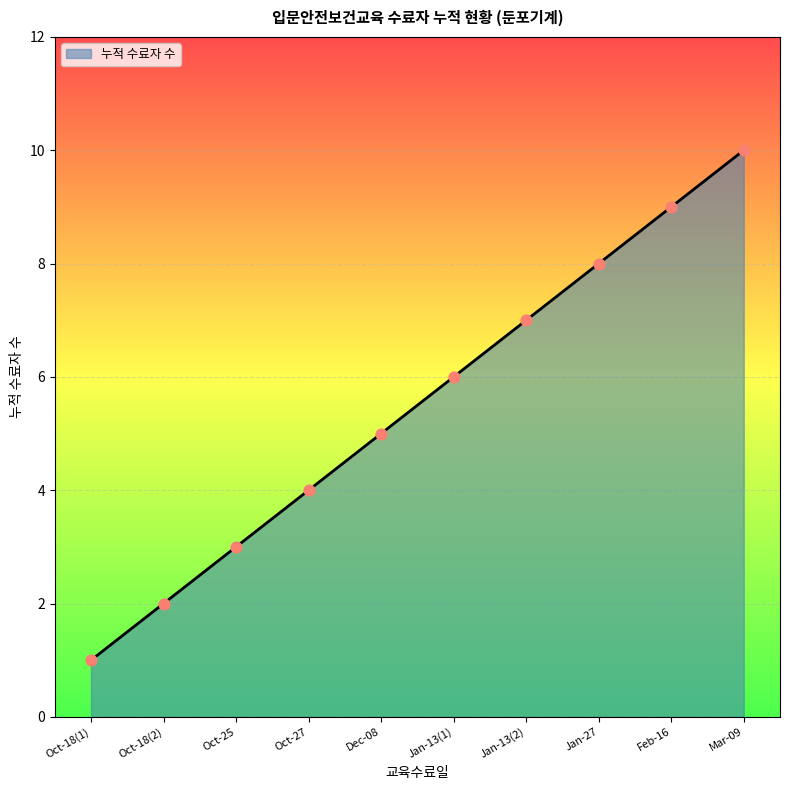

What is the change in value from Jan-13(1) to Jan-13(2)?

+1